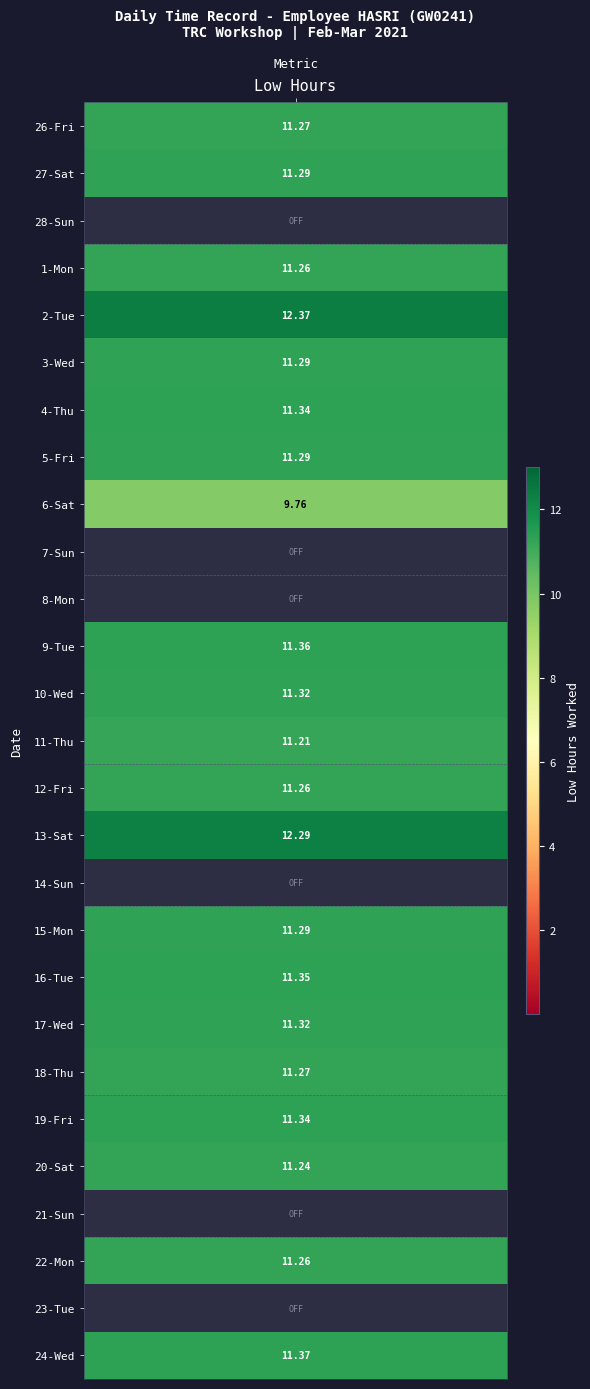

Is the value of 19-Fri at 22 greater than the value of 13-Sat at 2?

No